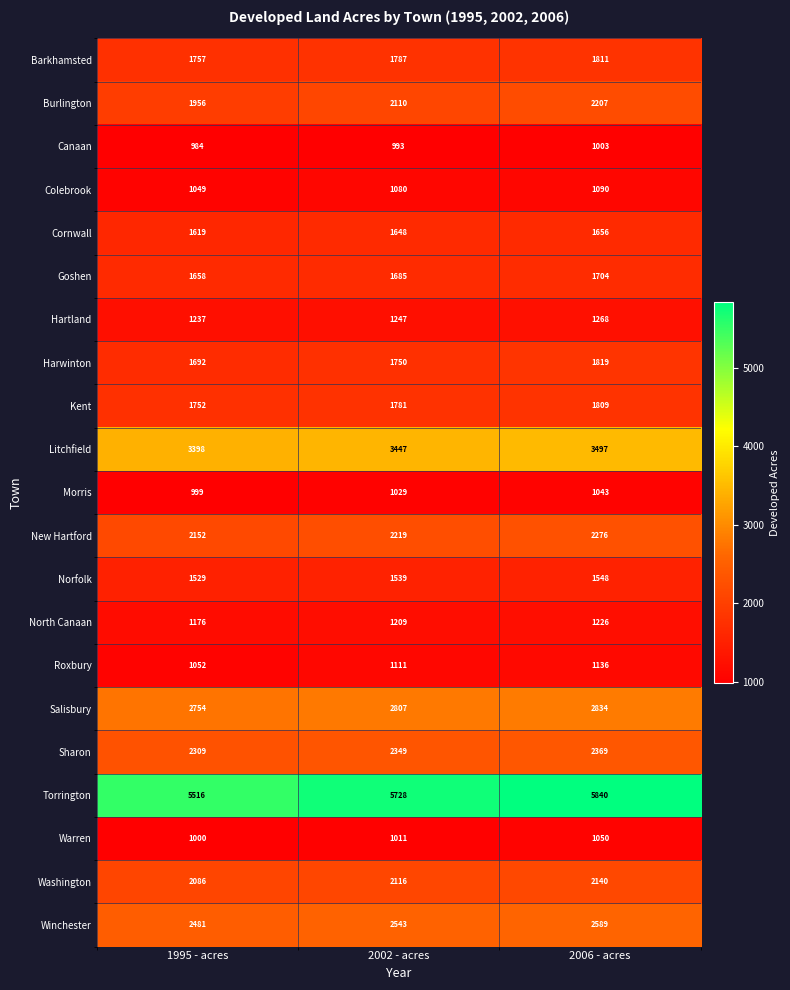

At how many categories does at least one series exceed 2166?

3